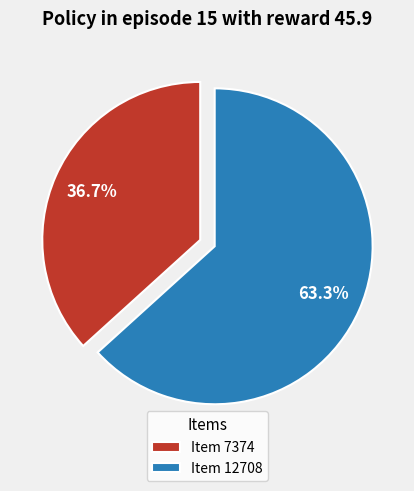

What portion of the pie excludes Item 12708?

36.7%